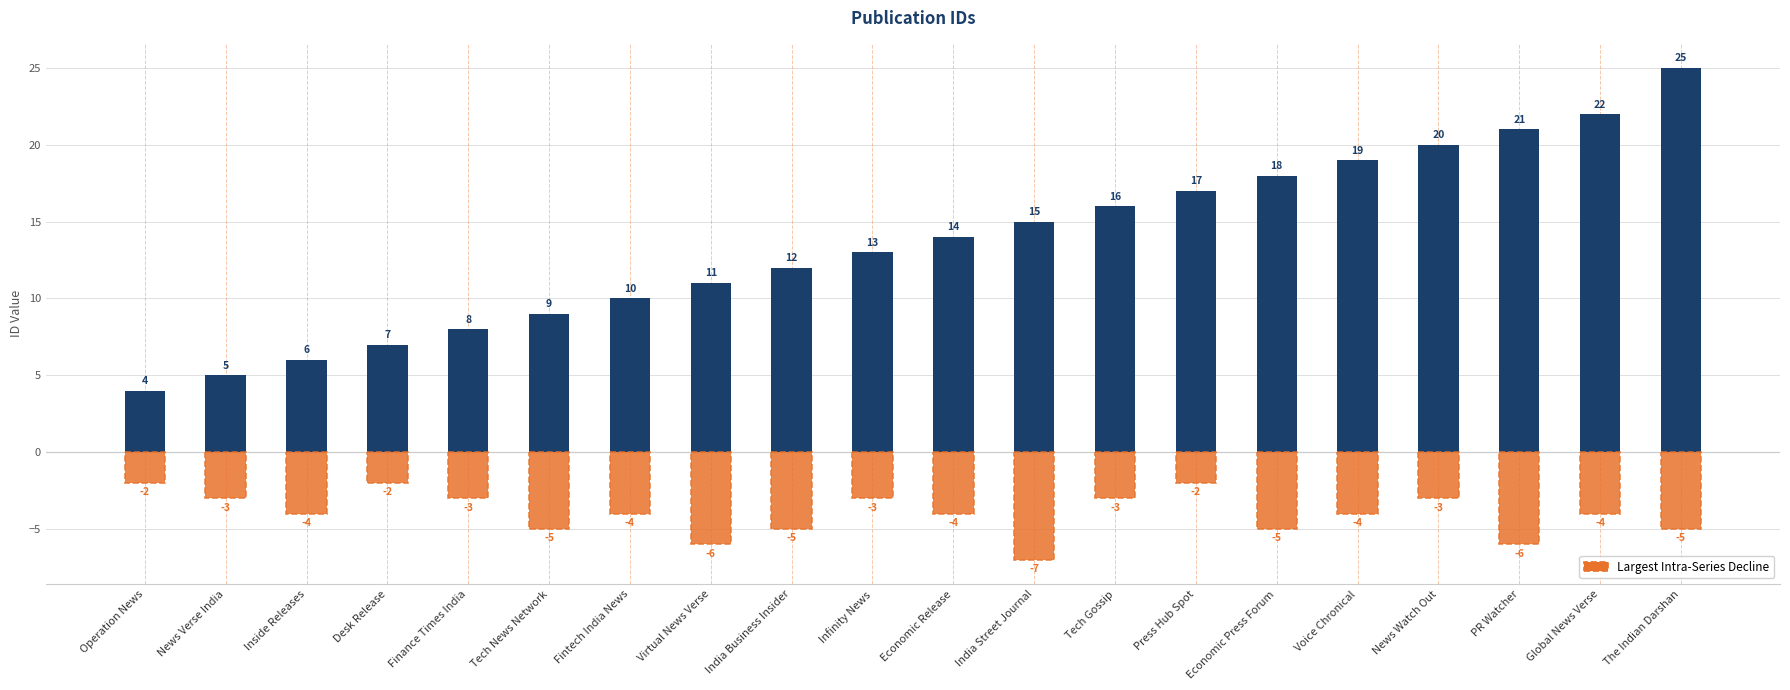

Rank the categories by Id value from lowest to highest.

Operation News, News Verse India, Inside Releases, Desk Release, Finance Times India, Tech News Network, Fintech India News, Virtual News Verse, India Business Insider, Infinity News, Economic Release, India Street Journal, Tech Gossip, Press Hub Spot, Economic Press Forum, Voice Chronical, News Watch Out, PR Watcher, Global News Verse, The Indian Darshan